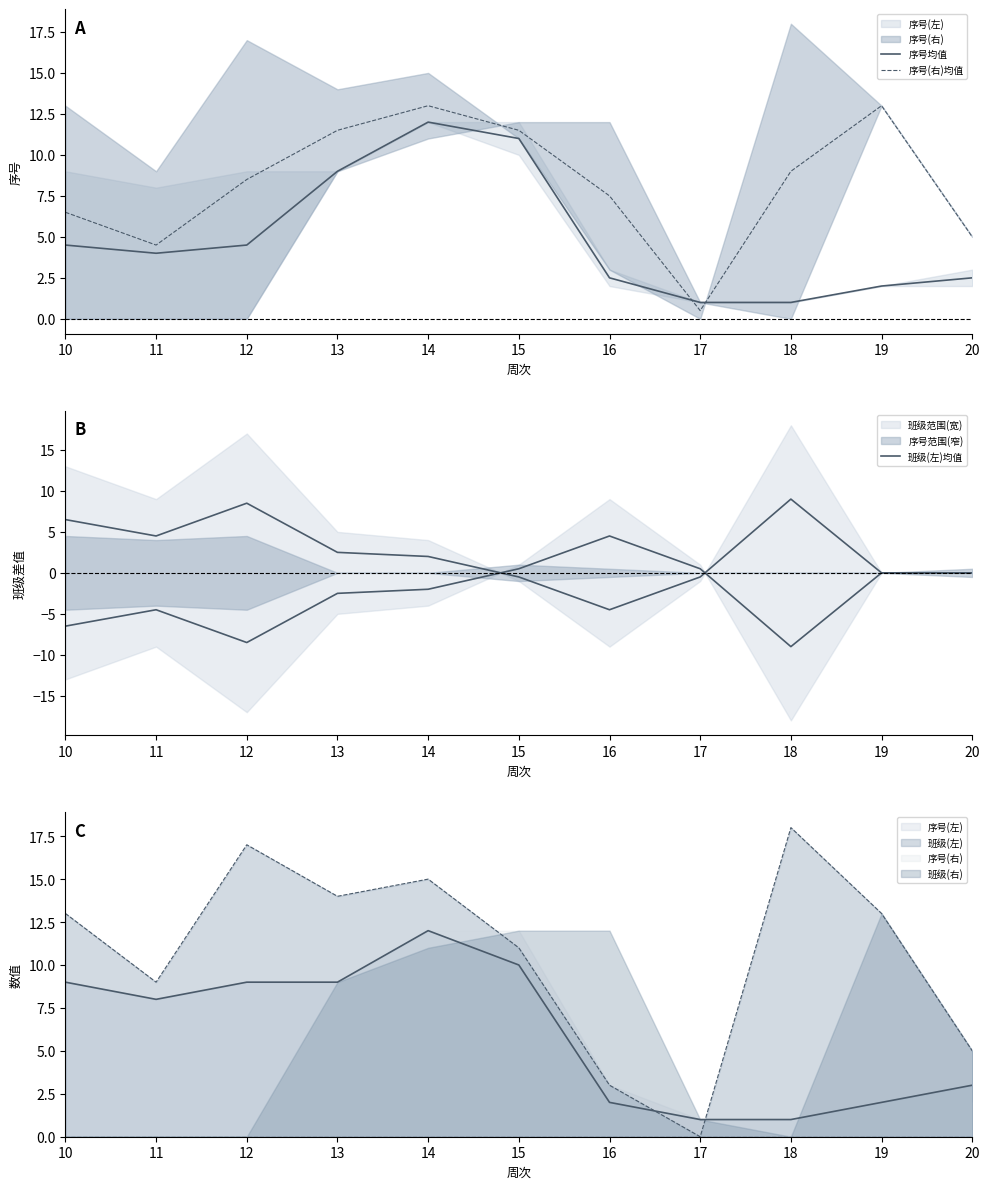

Where is the first local minimum for 班级(左)均值?

11